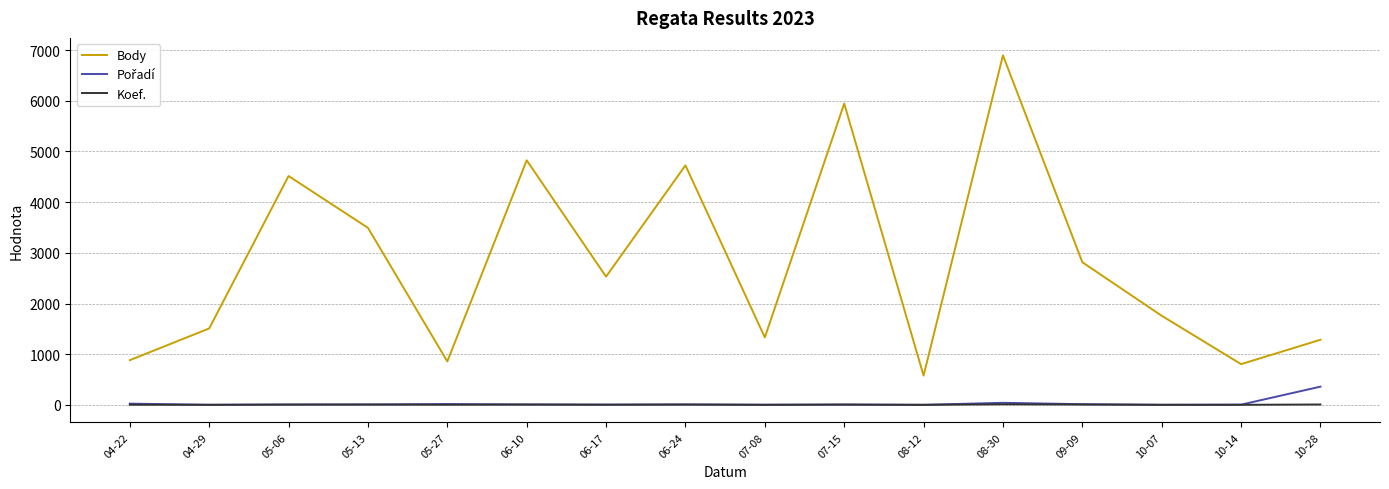

The value of Koef. at 05-13 is 7. True or false?

True